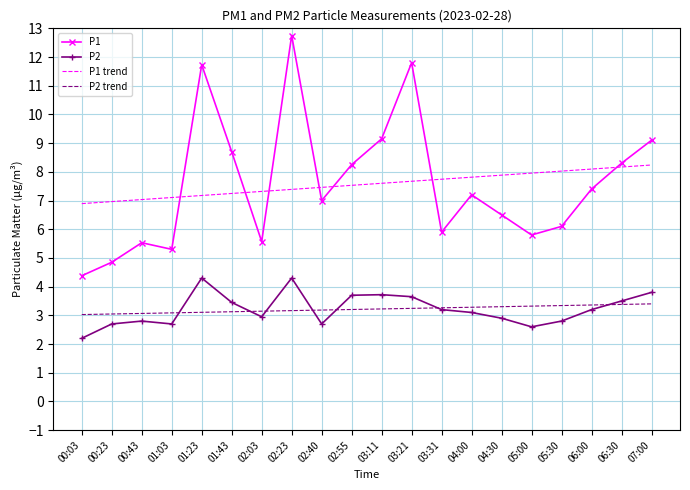

Which series has the largest range (max minus min)?

P1